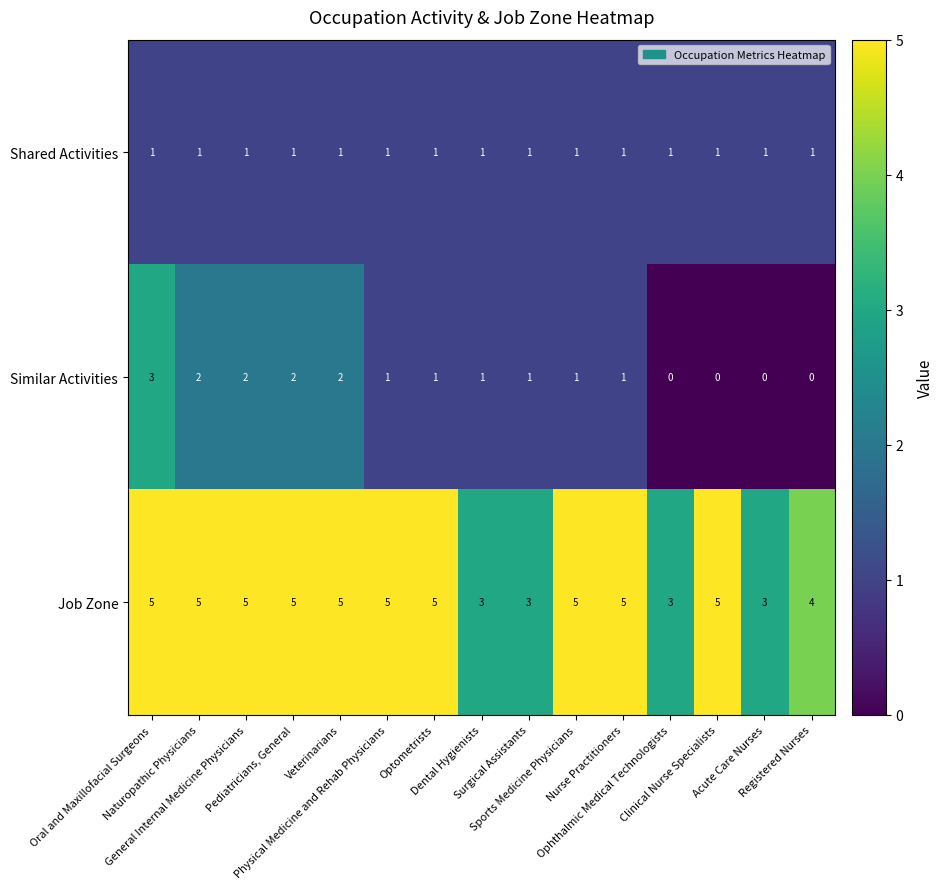

How many series are shown in this chart?

3